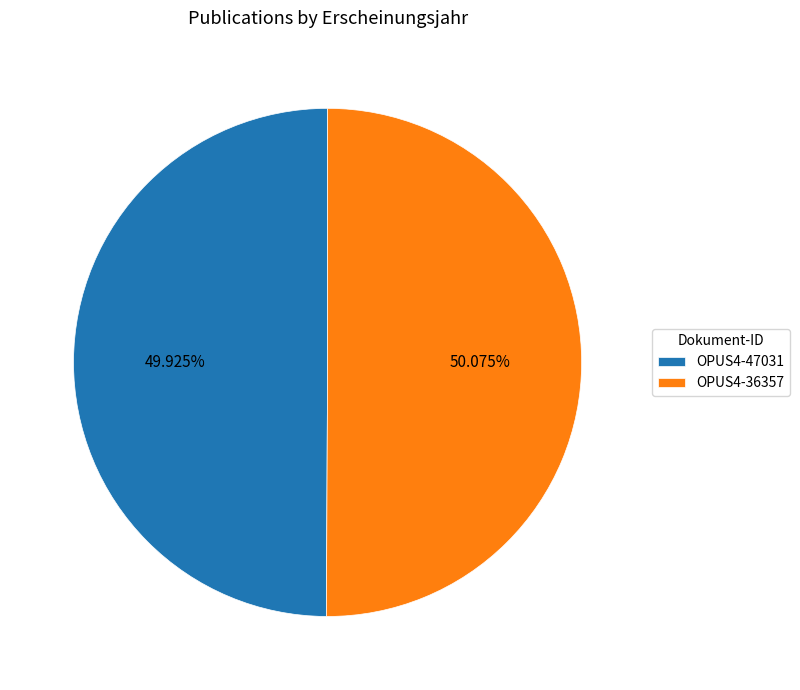

Do OPUS4-47031 and OPUS4-36357 together represent more than half of the pie?

Yes